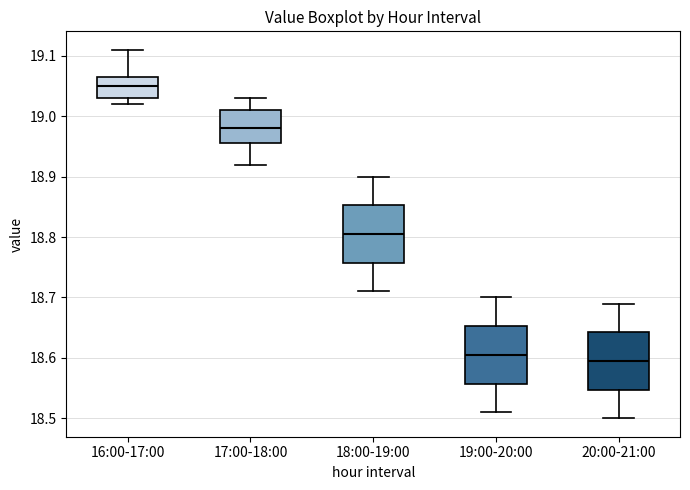

Reading left to right, transcribe this box plot: for each box, give where its median line is, the range the box spans, and where its two whiskers end, as read against the y-axis. The values are not printed on the chart, so give them approximately, as read against the axis.

16:00-17:00: median 19.05, box 19.03 to 19.07, whiskers 19.02 to 19.11
17:00-18:00: median 18.98, box 18.96 to 19.01, whiskers 18.92 to 19.03
18:00-19:00: median 18.81, box 18.76 to 18.85, whiskers 18.71 to 18.90
19:00-20:00: median 18.61, box 18.56 to 18.65, whiskers 18.51 to 18.70
20:00-21:00: median 18.60, box 18.55 to 18.64, whiskers 18.50 to 18.69